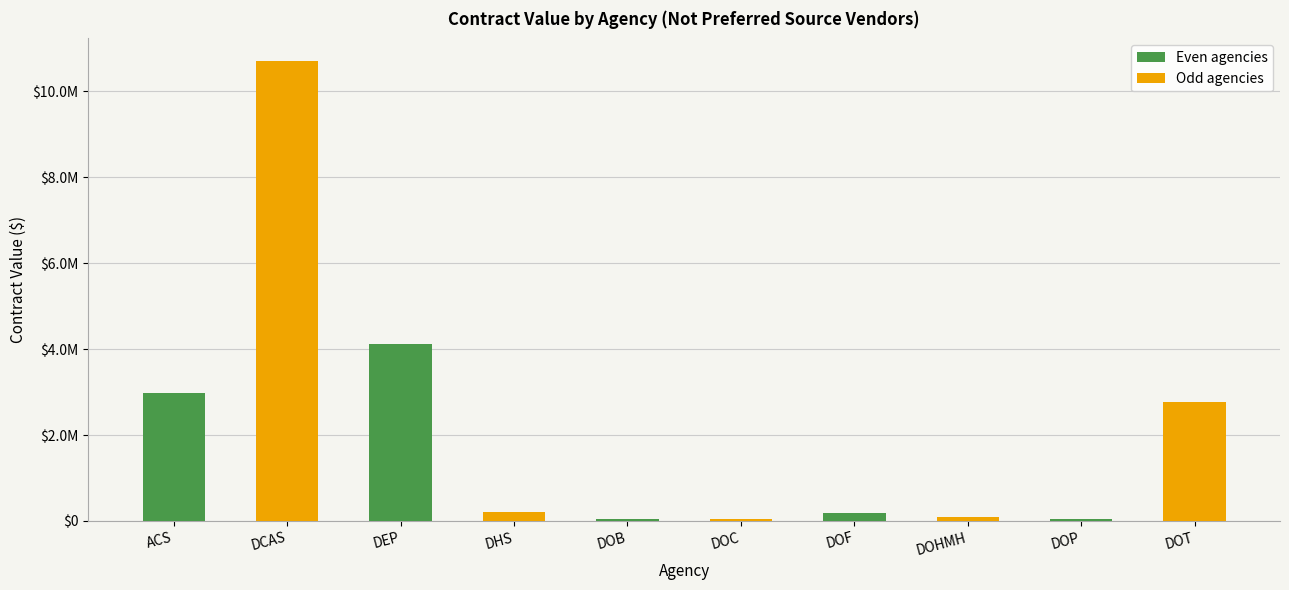

Rank the categories by value from highest to lowest.

DCAS, DEP, ACS, DOT, DHS, DOF, DOHMH, DOP, DOC, DOB